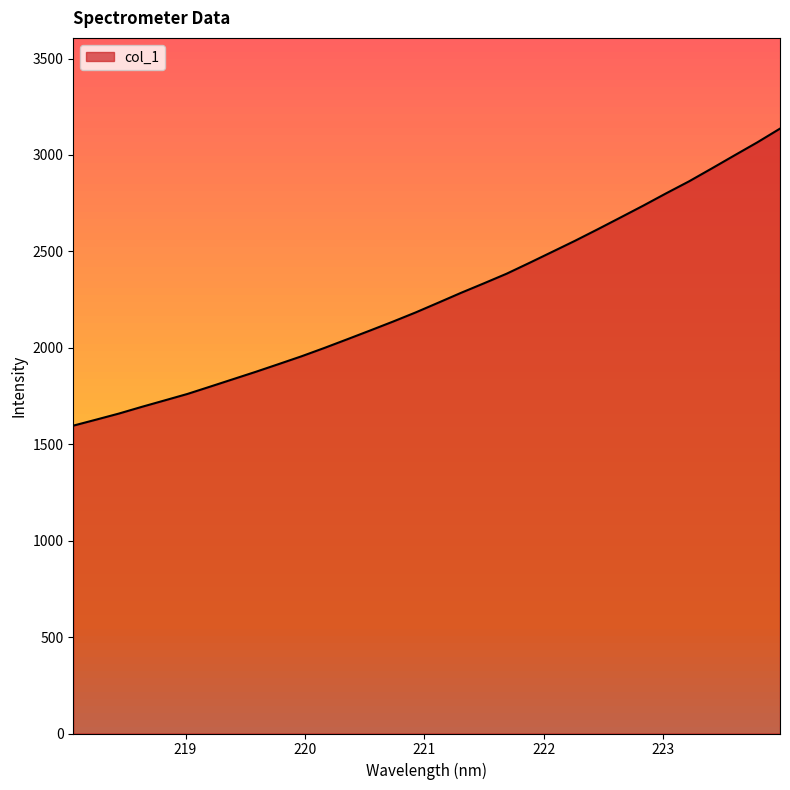

How many distinct data groups are displayed?

1